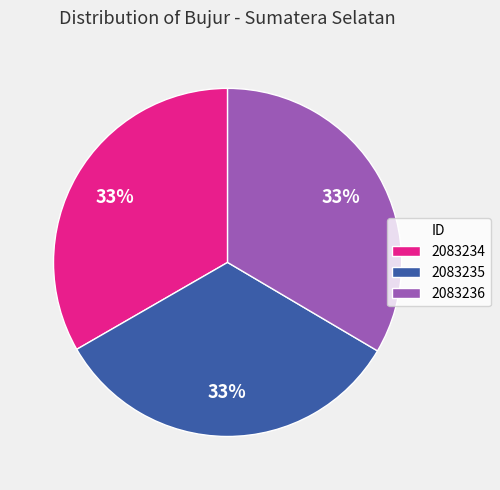

Is it true that 2083235 is 33% of the pie?

True